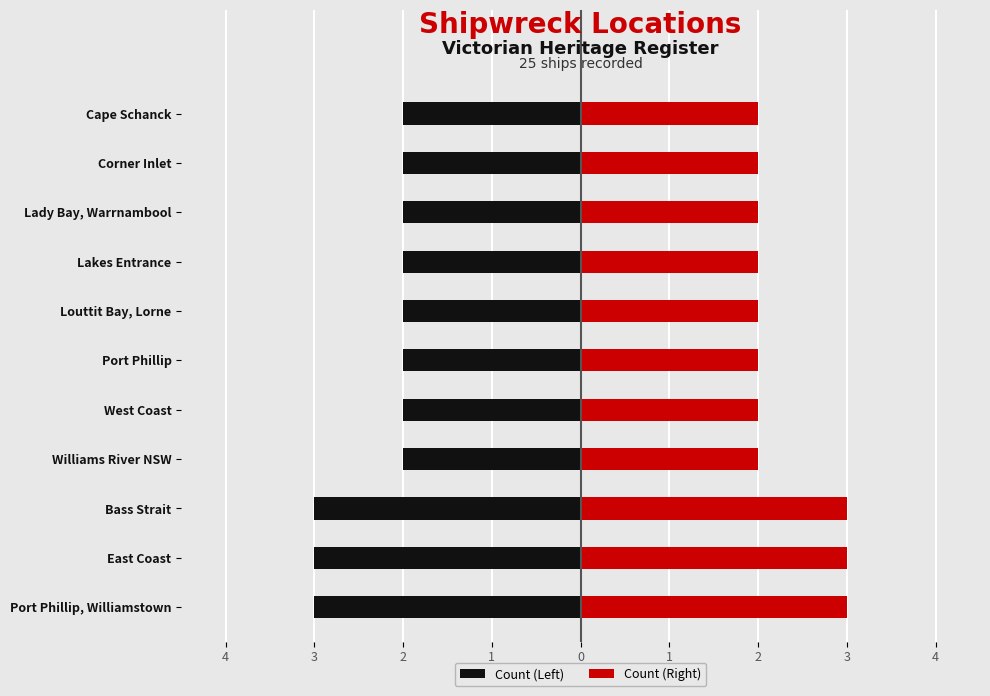

How many categories are shown in the chart?

11